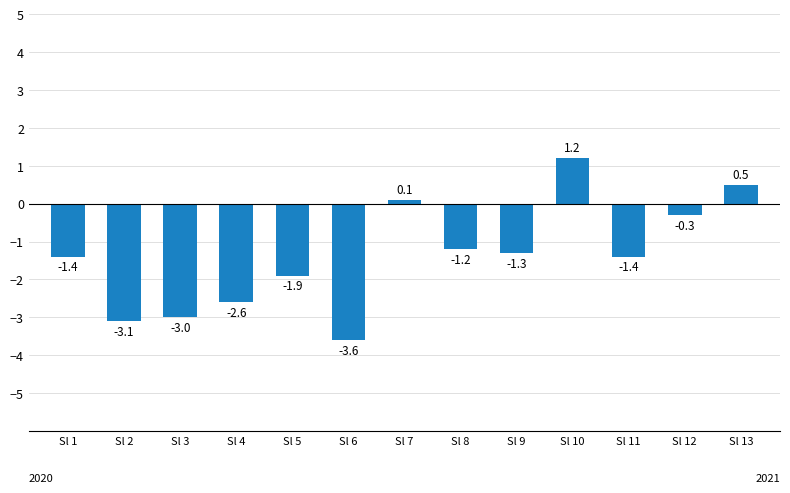

How many negative values are there?

10